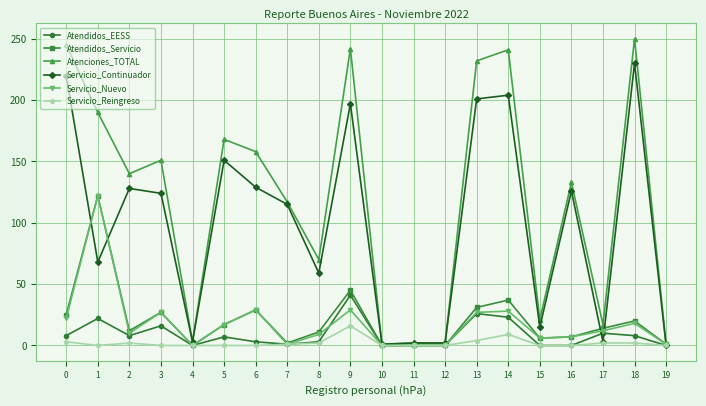

What are all the series names shown in the legend?

Atendidos_EESS, Atendidos_Servicio, Atenciones_TOTAL, Servicio_Continuador, Servicio_Nuevo, Servicio_Reingreso